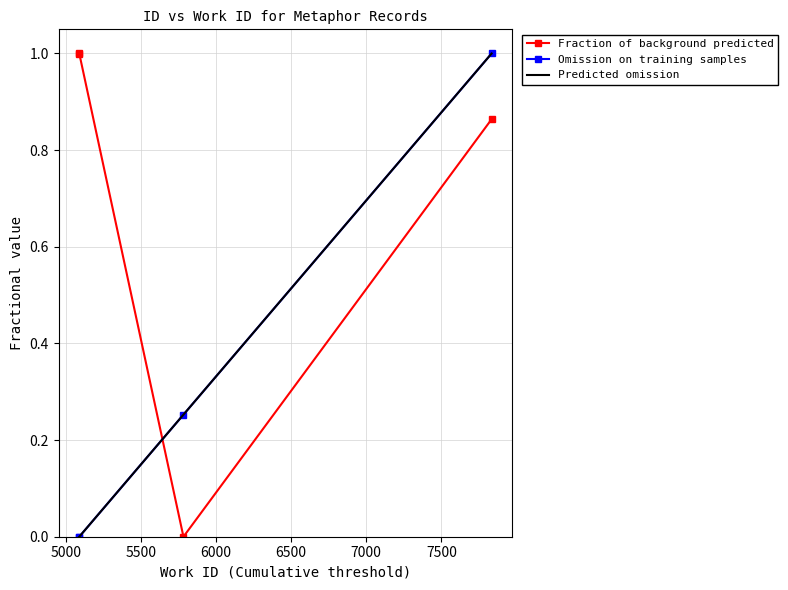

How many values in Omission on training samples are above zero?

2